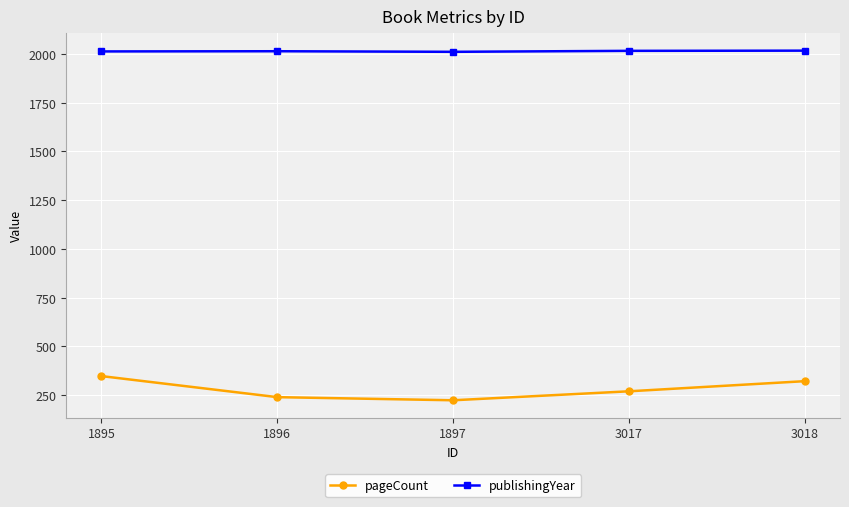

True or false: publishingYear and pageCount cross at least once.

False